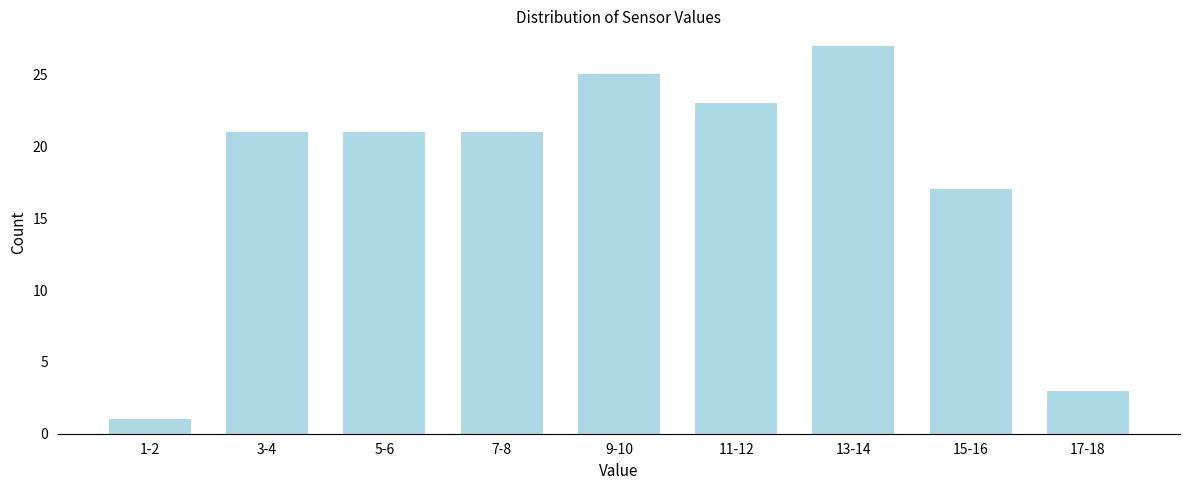

Reading left to right, list all the values displayed in this chart.

1	21	21	21	25	23	27	17	3